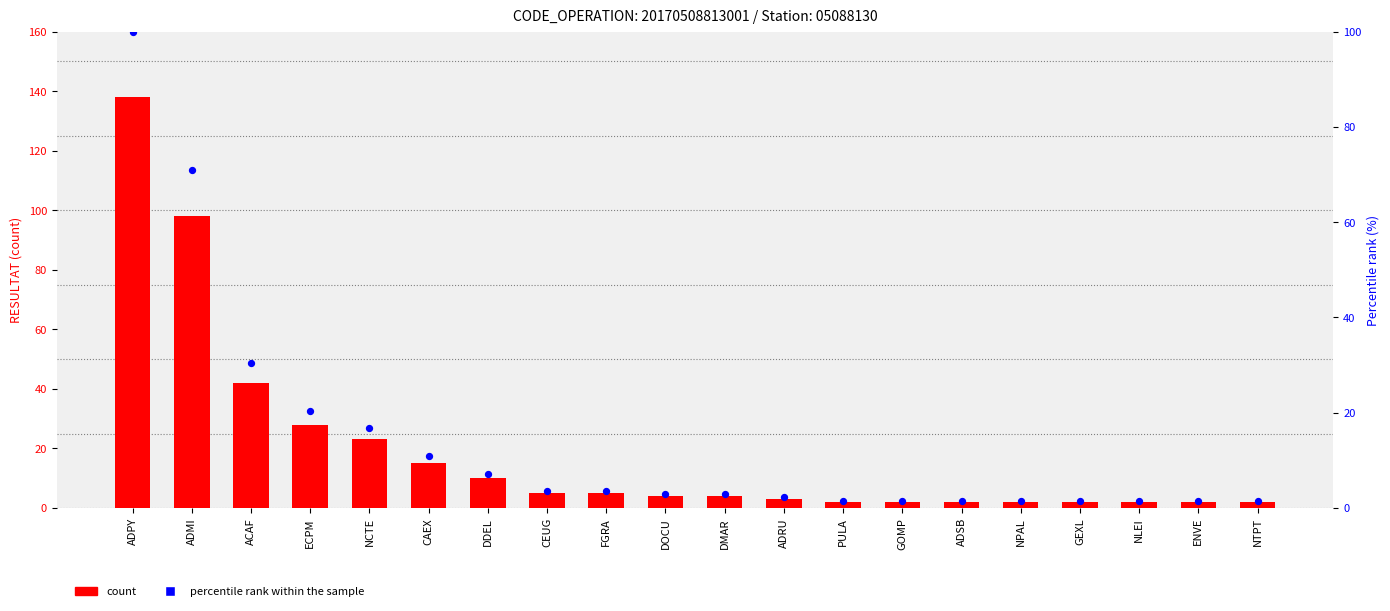

Which series has the largest total across all categories?

count